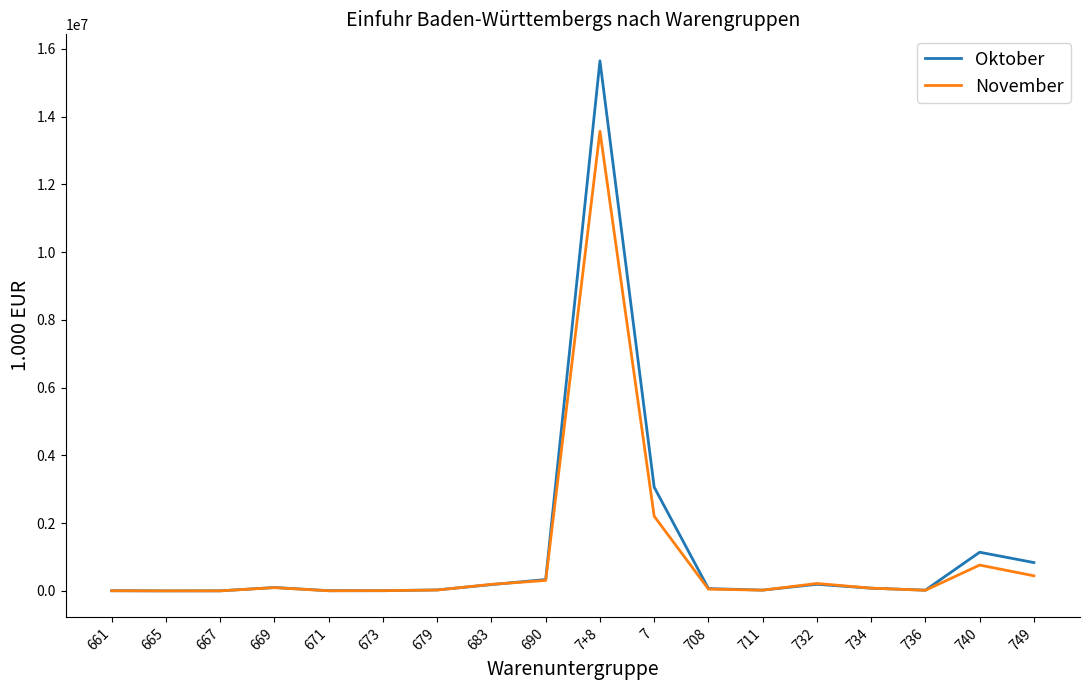

At which label does Oktober reach its peak?

7+8